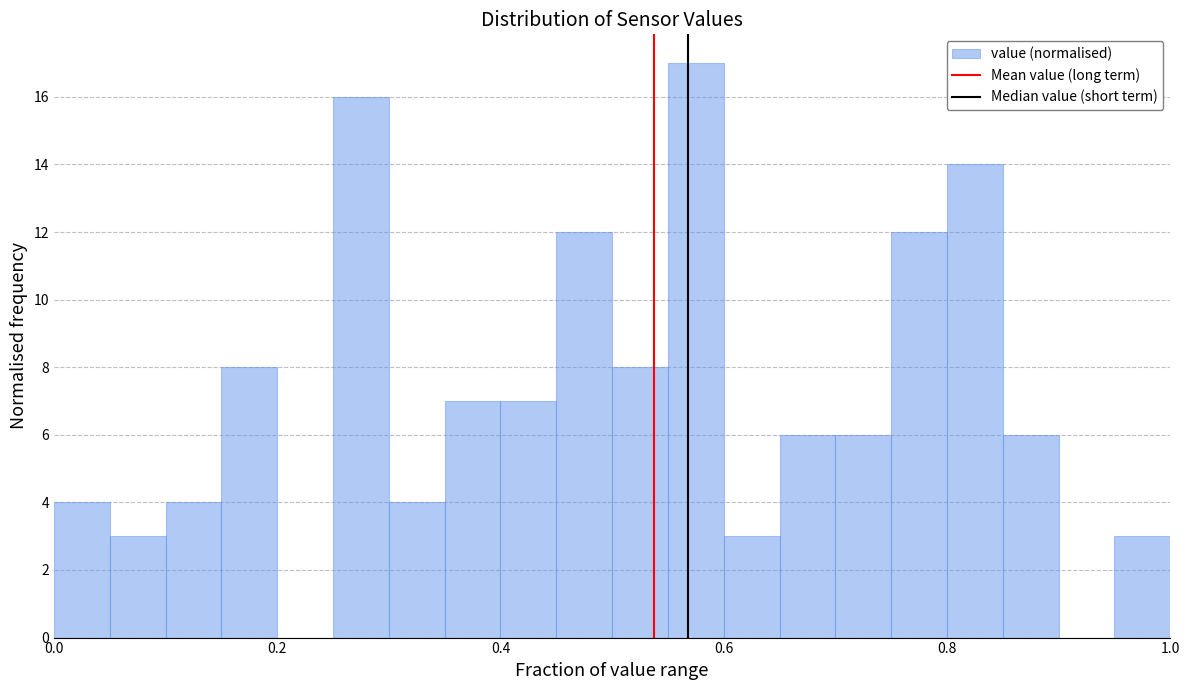

Read against the x-axis, roughly where is the centre of the tallest bar?

0.58